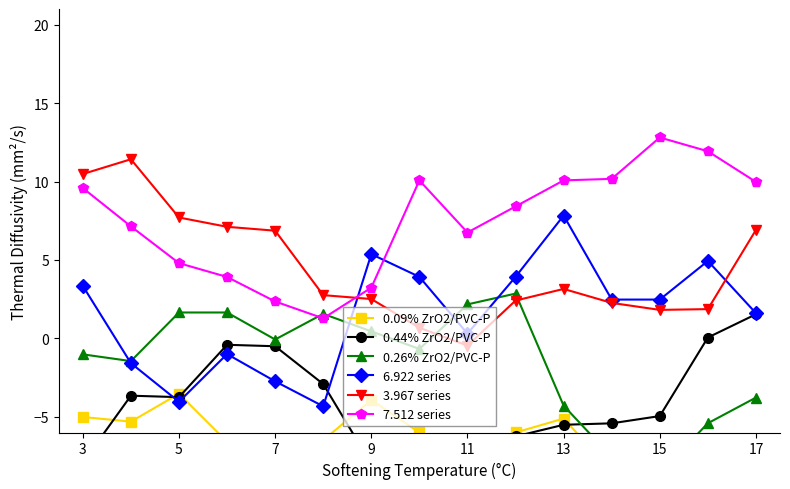

Reading right to left, transcribe all the data shown in this chart.

0.09% ZrO2/PVC-P: -16.7	-13.8	-7.3	-8.5	-5.1	-6.0	-8.2	-6.0	-3.9	-6.5	-10.1	-6.6	-3.5	-5.3	-5.0
0.44% ZrO2/PVC-P: 1.5	0.1	-5.0	-5.4	-5.5	-6.2	-11.0	-8.8	-8.0	-2.9	-0.5	-0.4	-3.7	-3.7	-7.9
0.26% ZrO2/PVC-P: -3.8	-5.4	-8.6	-7.6	-4.3	2.9	2.2	-0.7	0.4	1.6	-0.1	1.7	1.7	-1.4	-1.0
6.922 series: 1.6	4.9	2.5	2.5	7.8	3.9	0.3	3.9	5.4	-4.3	-2.7	-1.0	-4.0	-1.6	3.3
3.967 series: 6.9	1.9	1.8	2.3	3.2	2.4	-0.5	0.7	2.5	2.8	6.9	7.1	7.7	11.4	10.5
7.512 series: 10.0	11.9	12.8	10.2	10.1	8.4	6.8	10.1	3.2	1.3	2.4	3.9	4.8	7.1	9.6